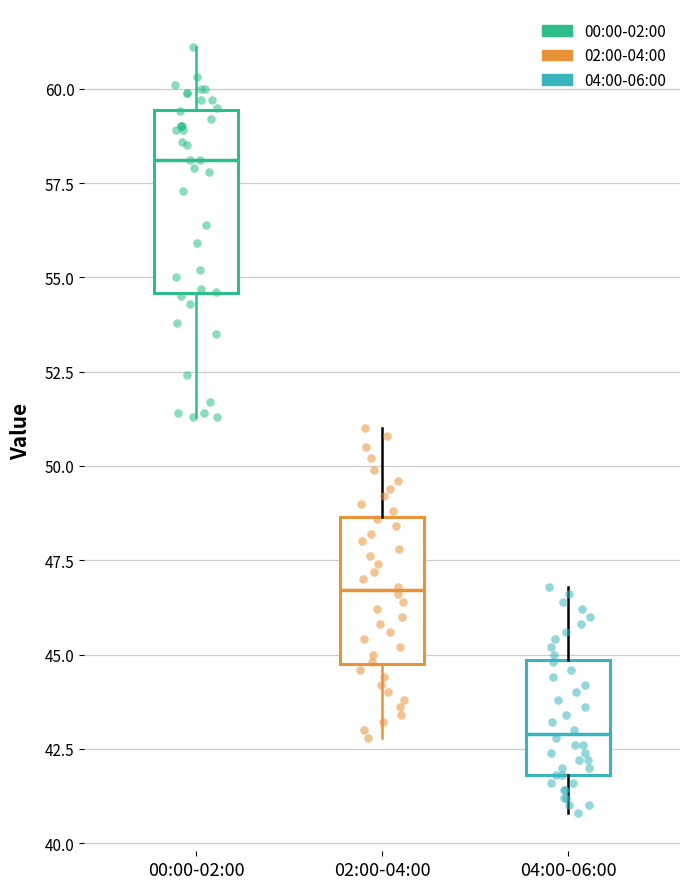

Which box's median line is the highest?

00:00-02:00